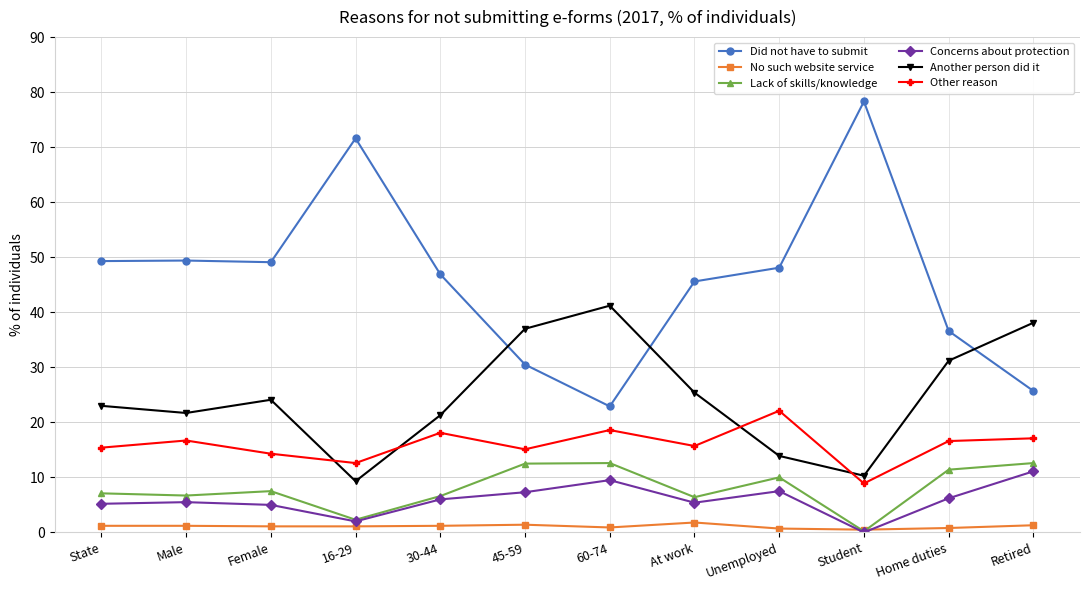

True or false: Other reason and Concerns about protection intersect in this chart.

False